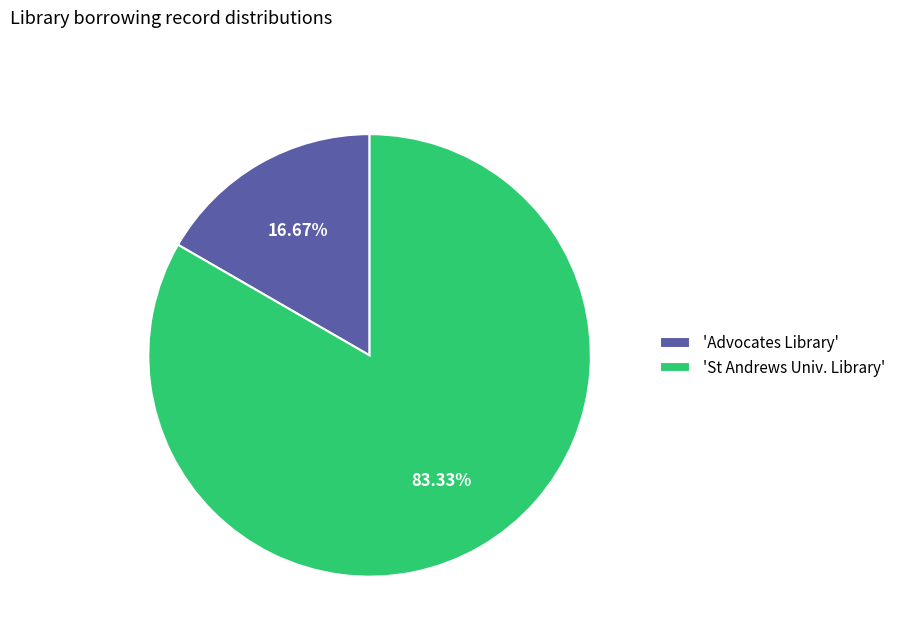

Count the number of slices in the pie.

2